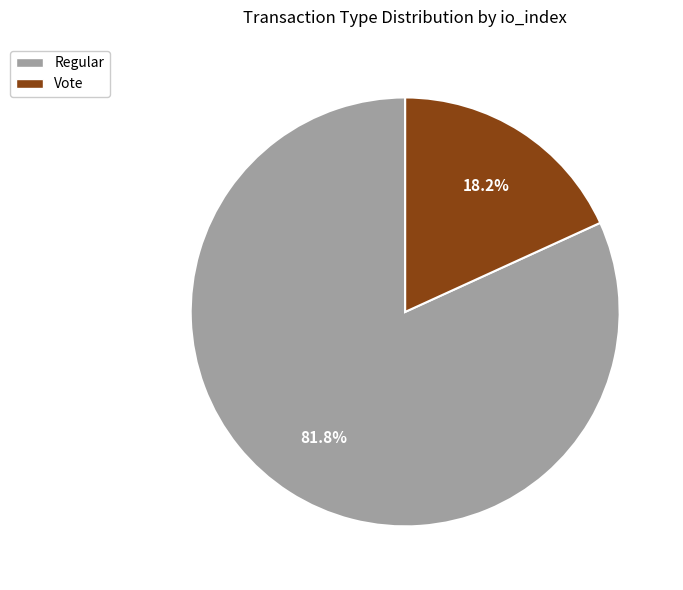

What percentage is the Vote slice, to the nearest percent?

18%